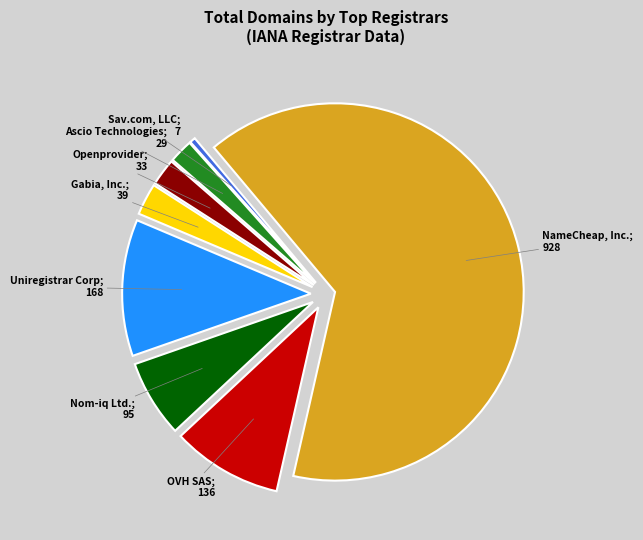

How many slices are in this pie chart?

8